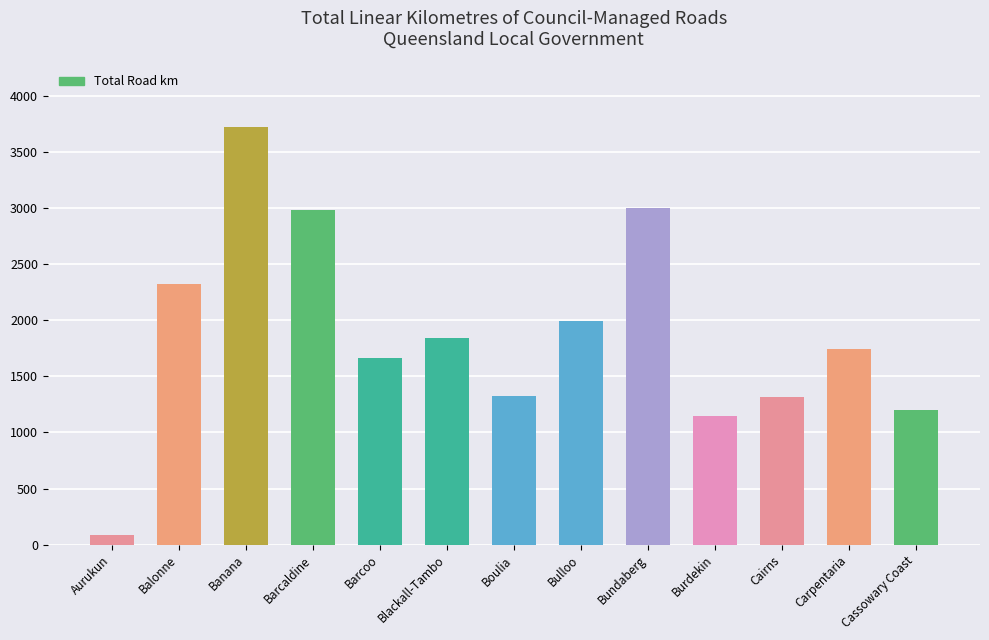

What is the difference between the maximum and minimum values?

3638.4